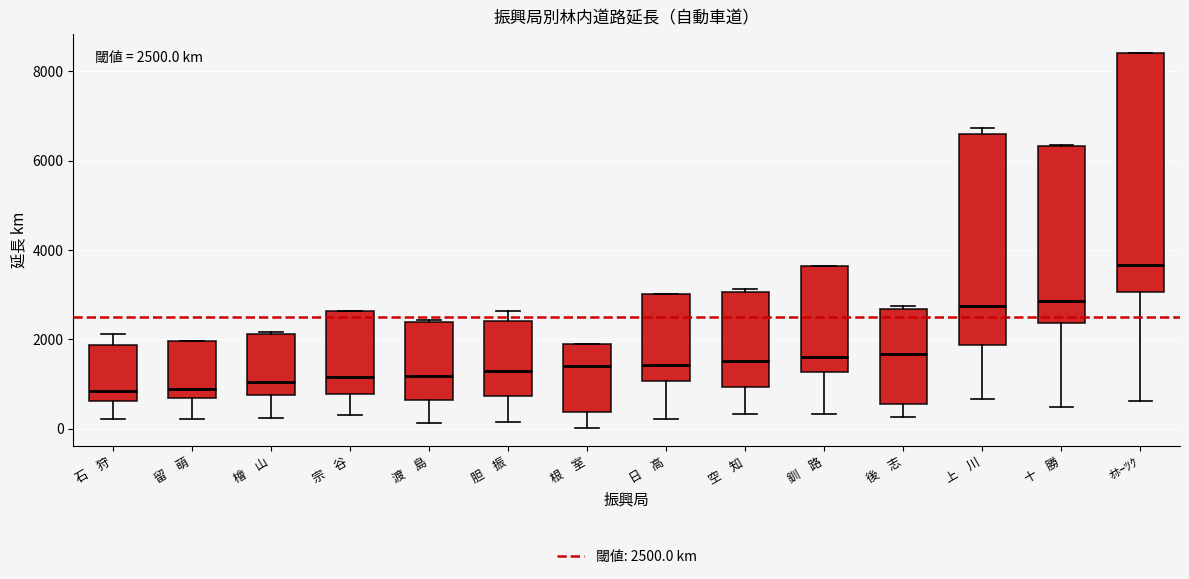

Which box is the tallest, from its lower edge to its upper edge?

ｵﾎｰﾂｸ